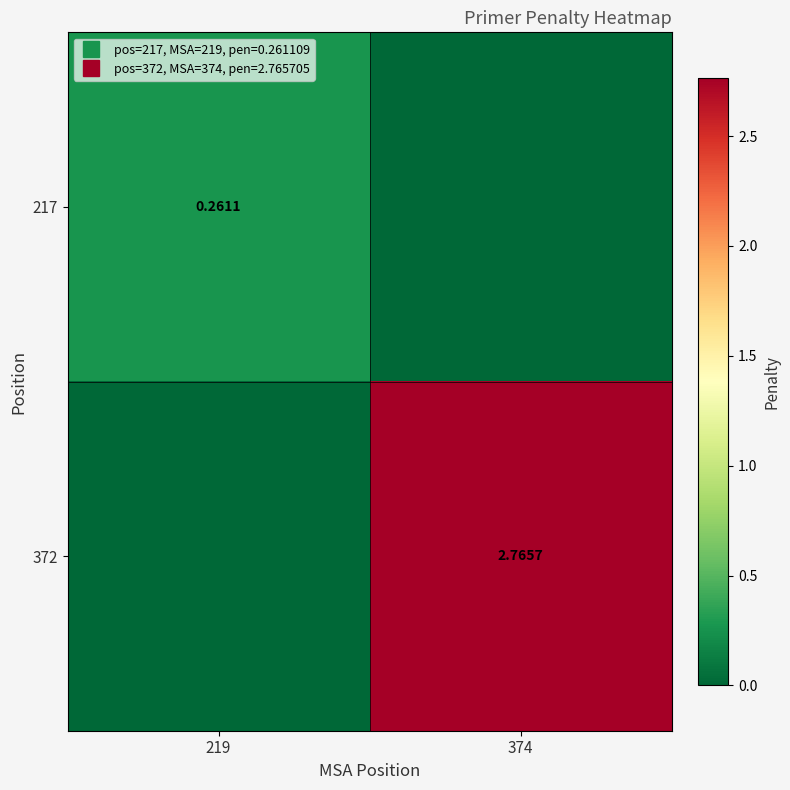

Read the 372 value at 374.

2.8